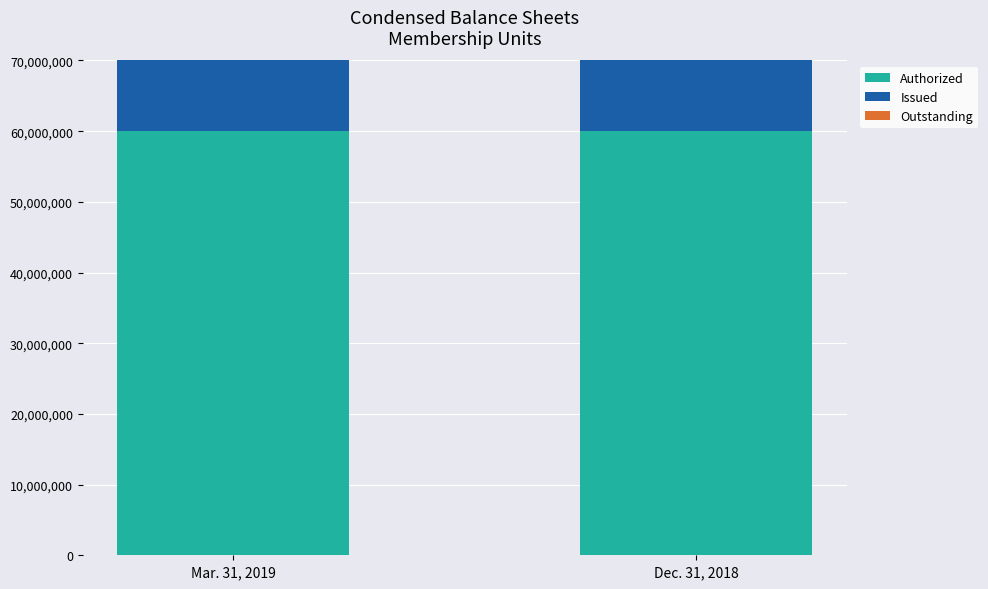

Reading left to right, what are all the values shown in this chart?

Authorized: Mar. 31, 2019=60000000	Dec. 31, 2018=60000000
Issued: Mar. 31, 2019=15490480	Dec. 31, 2018=15490480
Outstanding: Mar. 31, 2019=15490480	Dec. 31, 2018=15490480